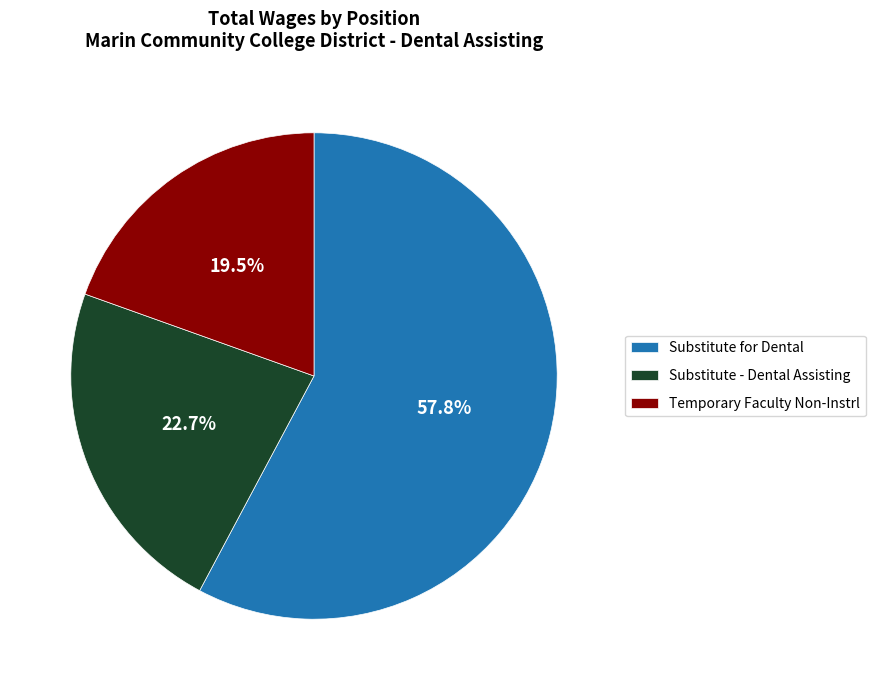

Which slice is the smallest?

Temporary Faculty Non-Instrl